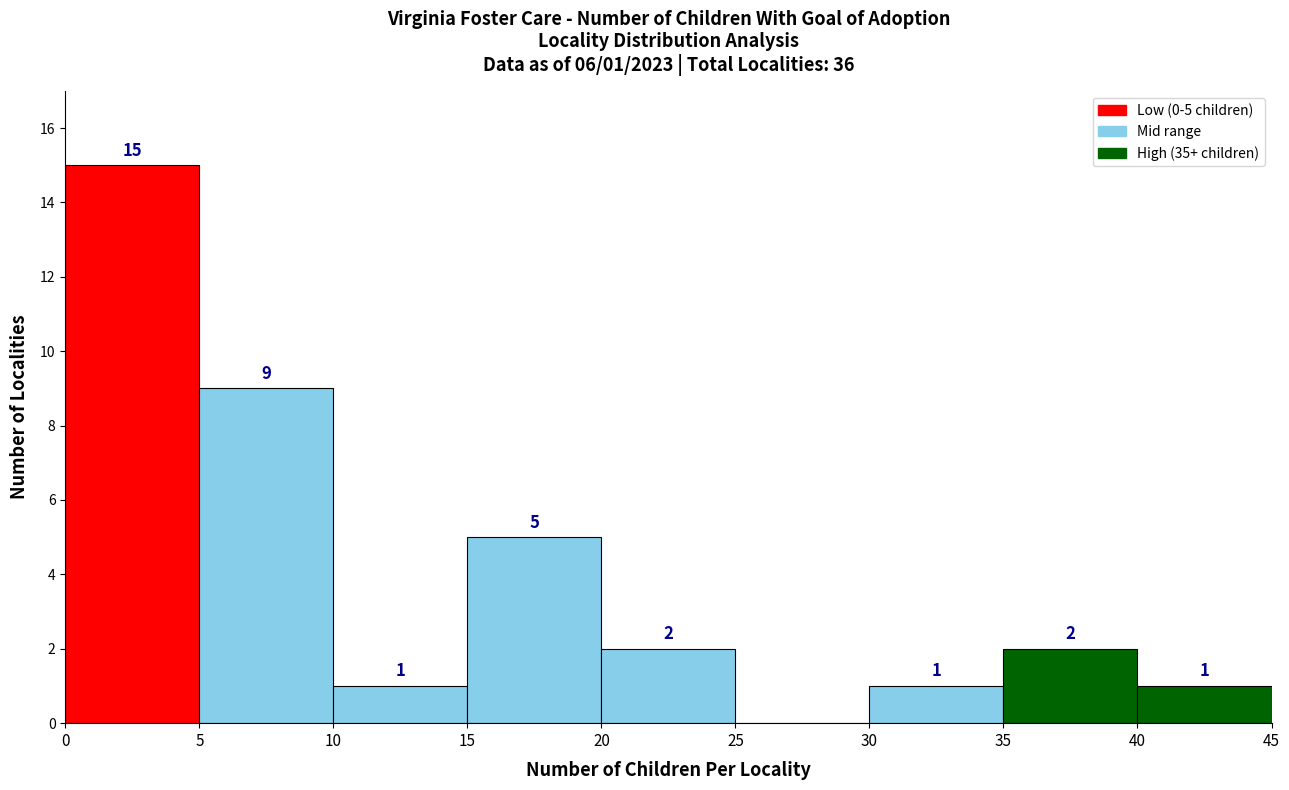

Over which range of the x-axis is the bar tallest?

0 to 5